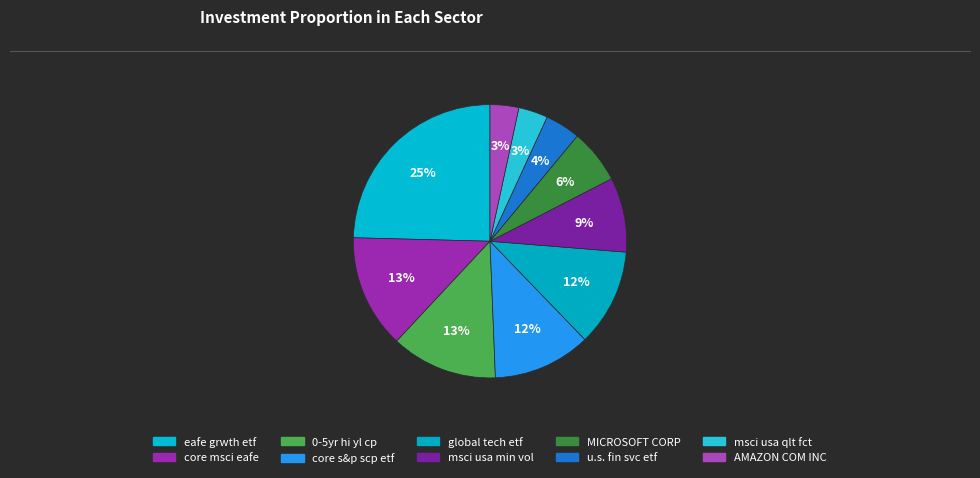

What is the change in value from MICROSOFT CORP to u.s. fin svc etf?

-3315000